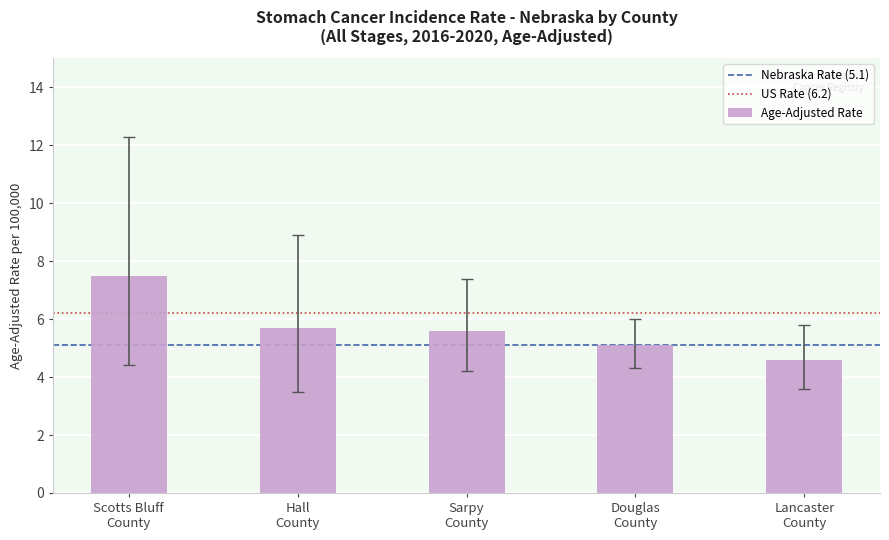

What is the greatest value displayed?

7.5